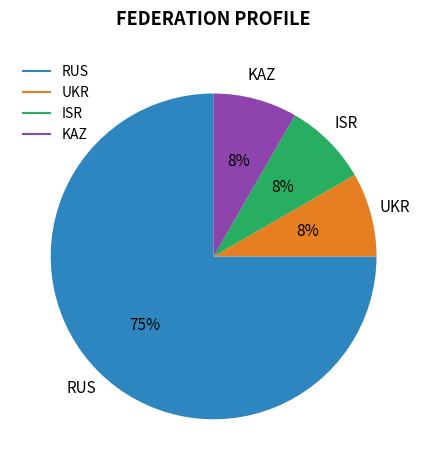

To the nearest percent, what is the average slice percentage?

25%